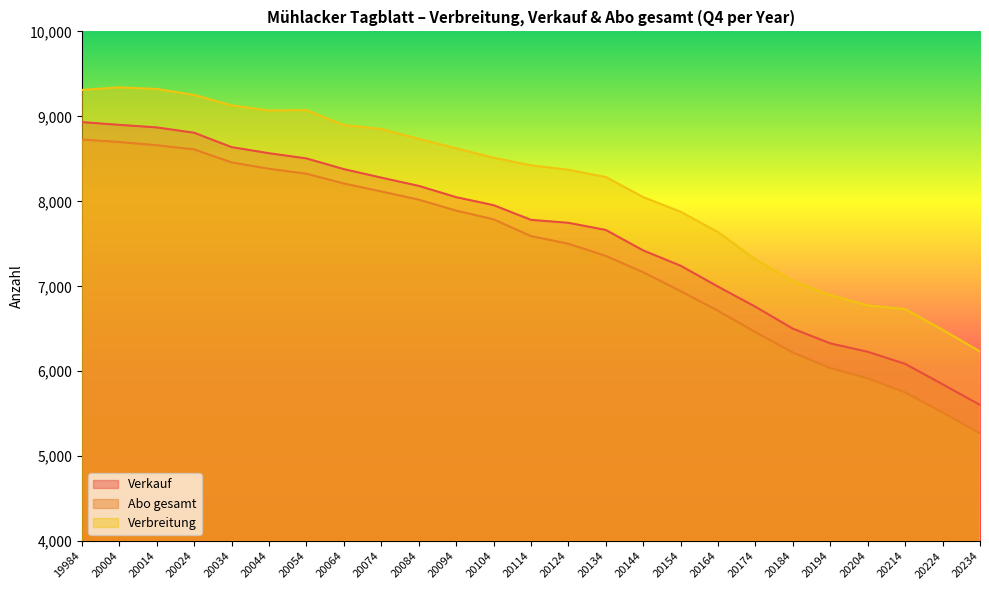

What is the average value of the Abo gesamt series?

7373